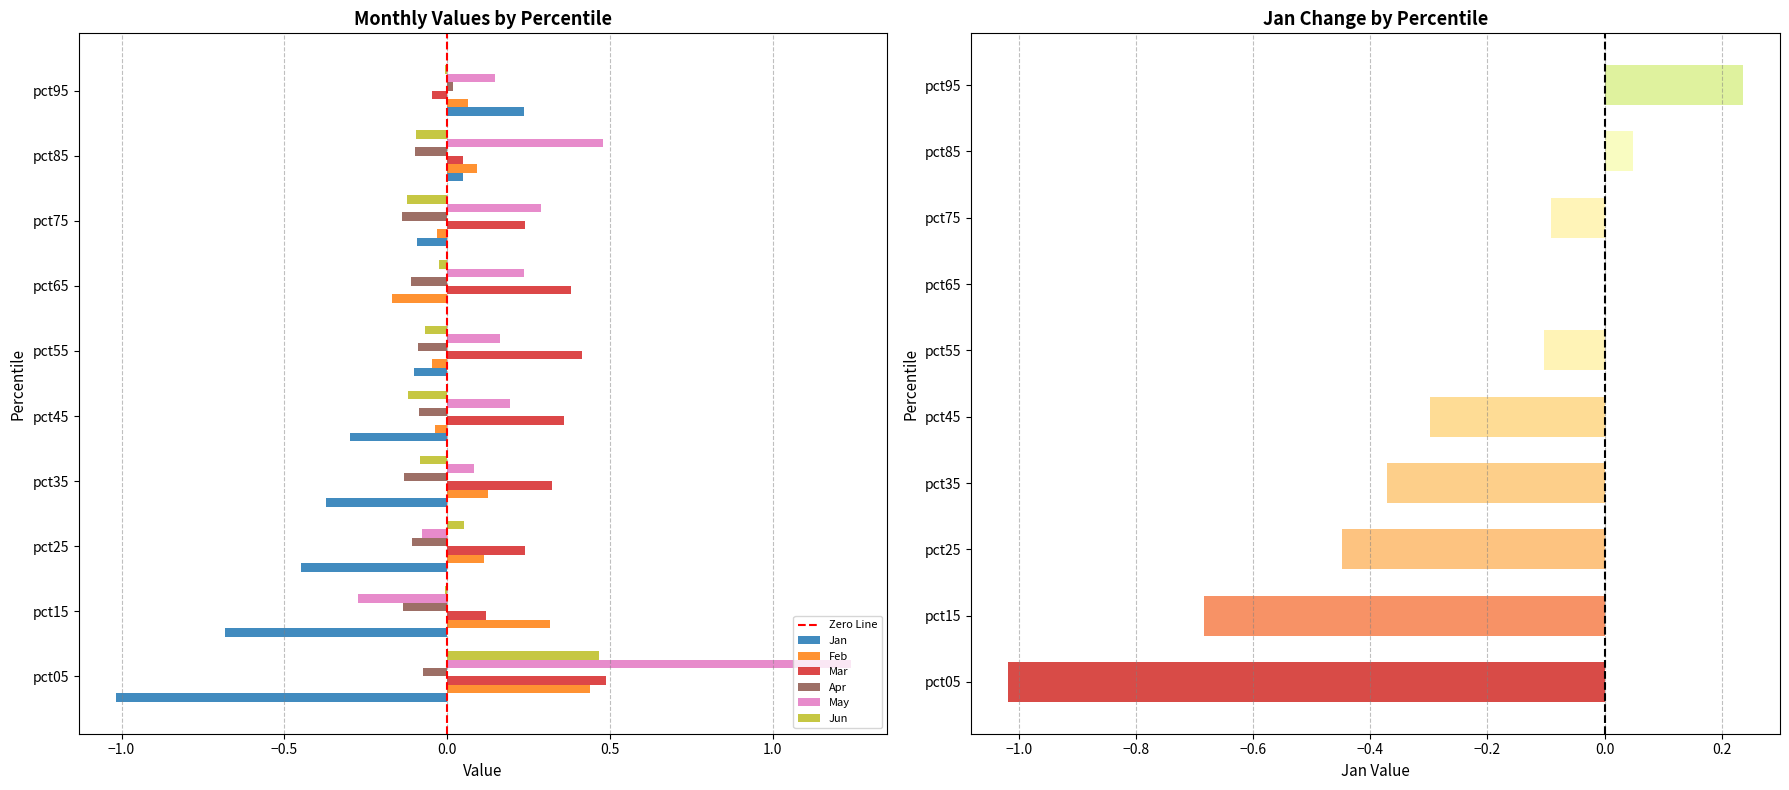

The Jun series shows -0.0 at pct95. True or false?

False